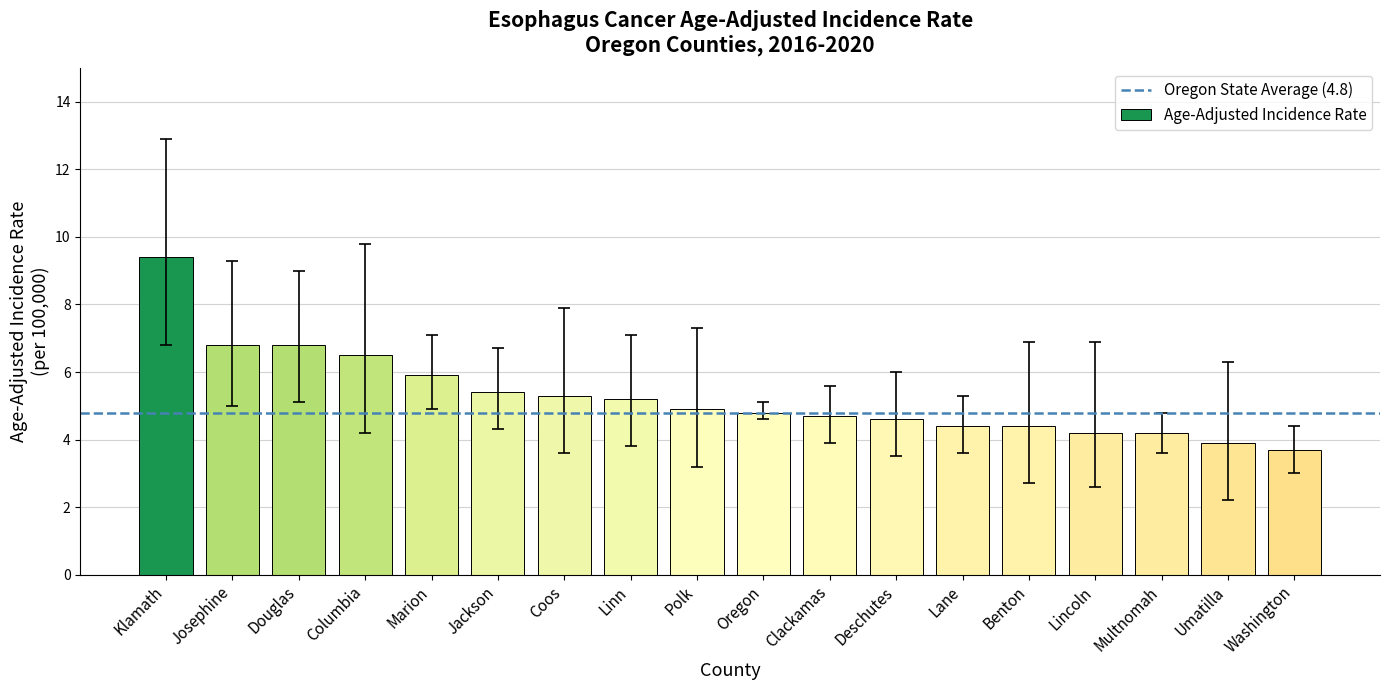

What is the change in value from Columbia to Deschutes?

-1.9